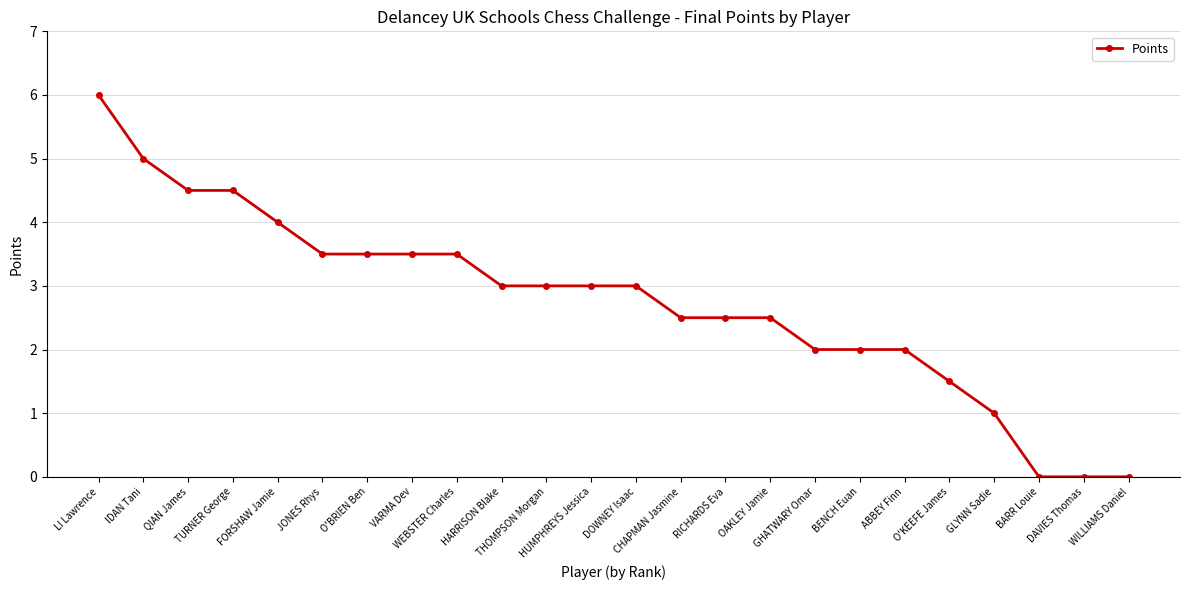

Count the number of data series in this chart.

1